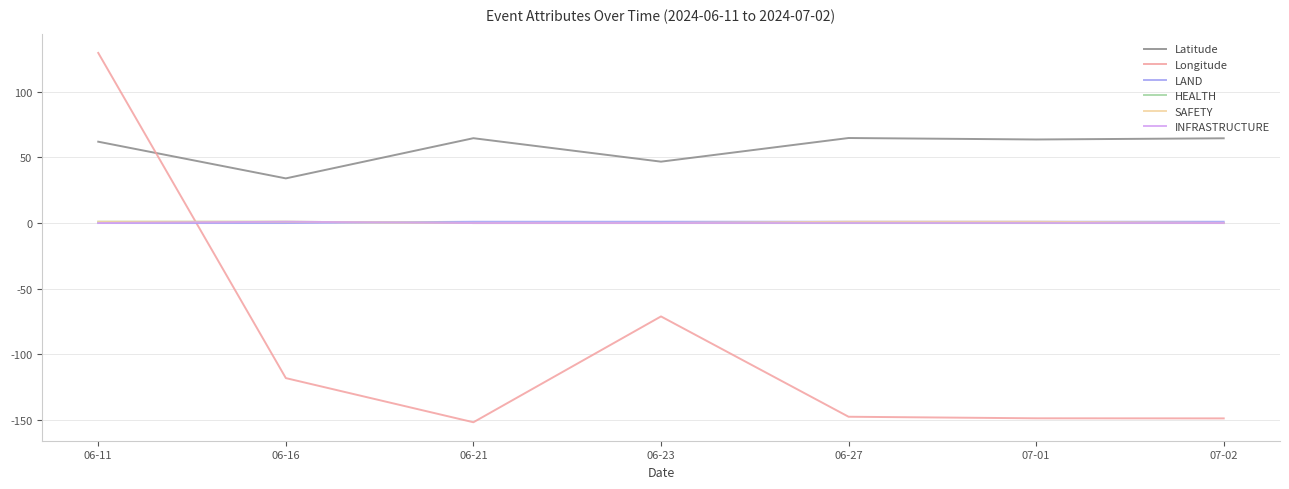

After their last crossing, which series has the higher values: Longitude or HEALTH?

HEALTH